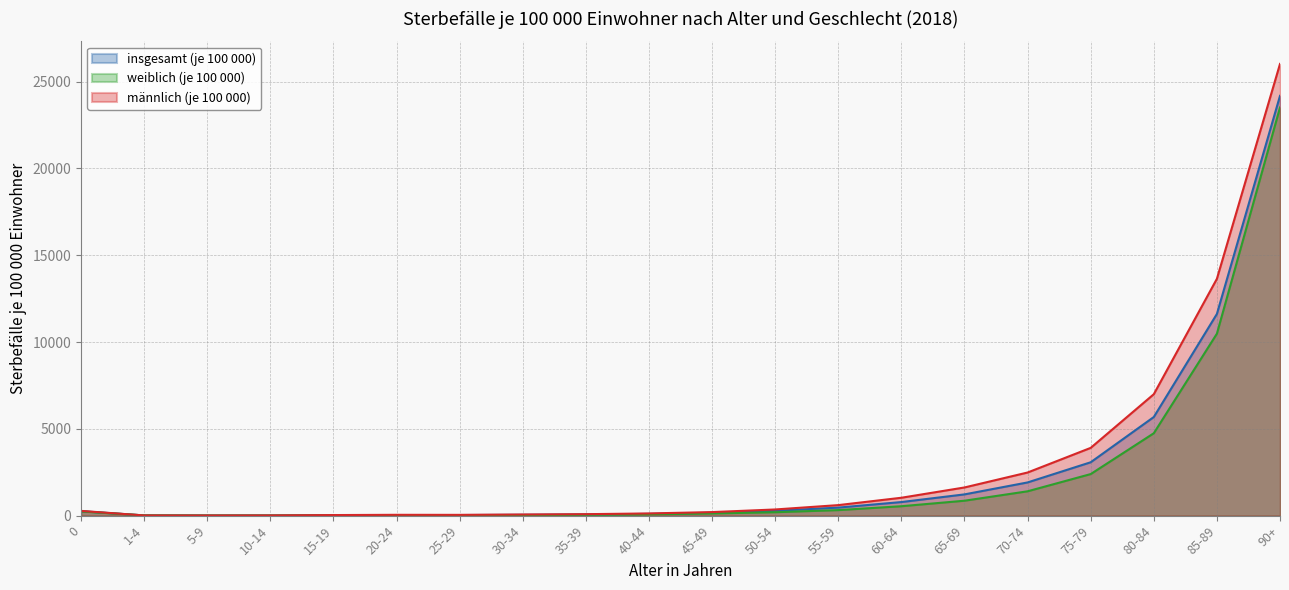

What is the sum of the männlich (je 100 000) values at 0 and 60-64?

1302.9